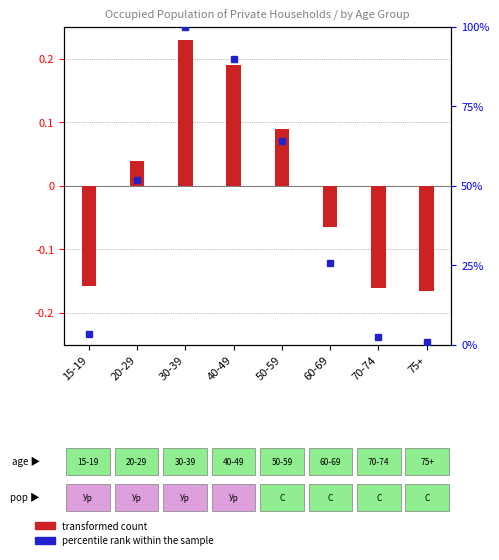

What is the difference between the highest and lowest values at 15-19?

3.4